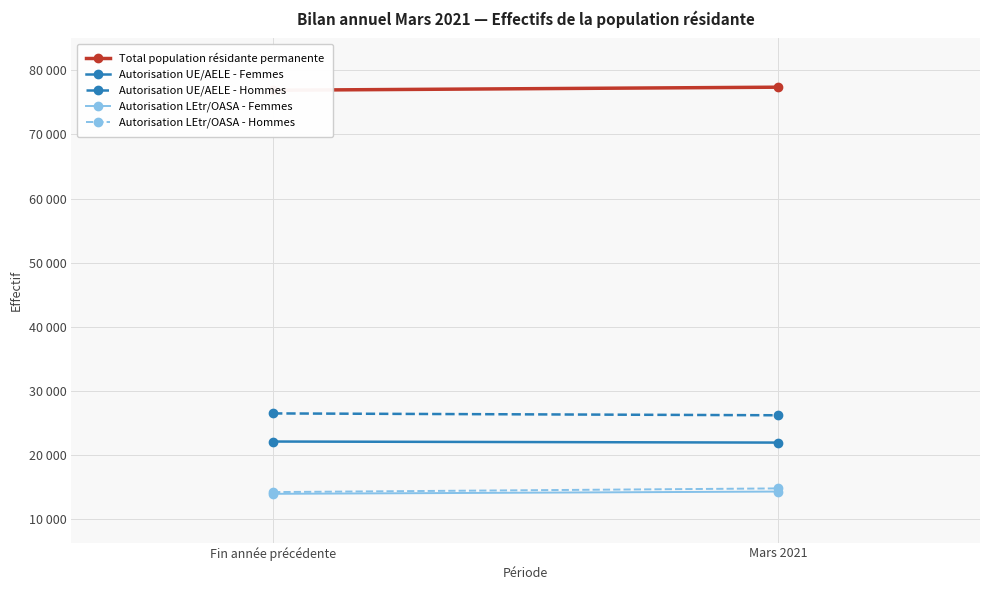

Which series changed the most between Fin année précédente and Mars 2021?

Autorisation LEtr/OASA - Hommes